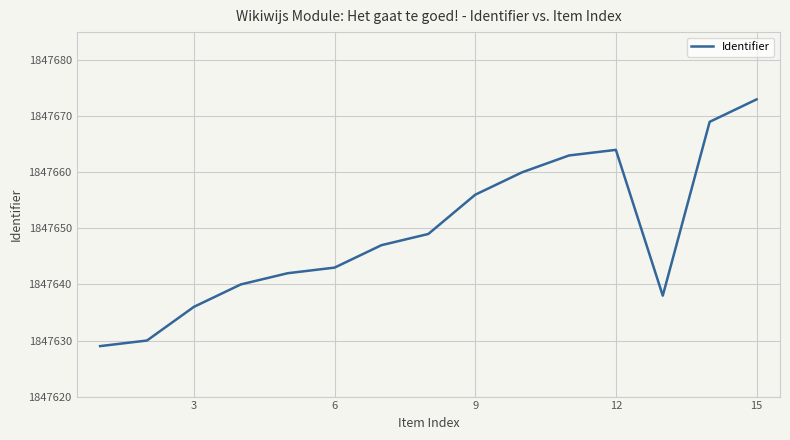

What is the minimum value shown in the chart?

1847629